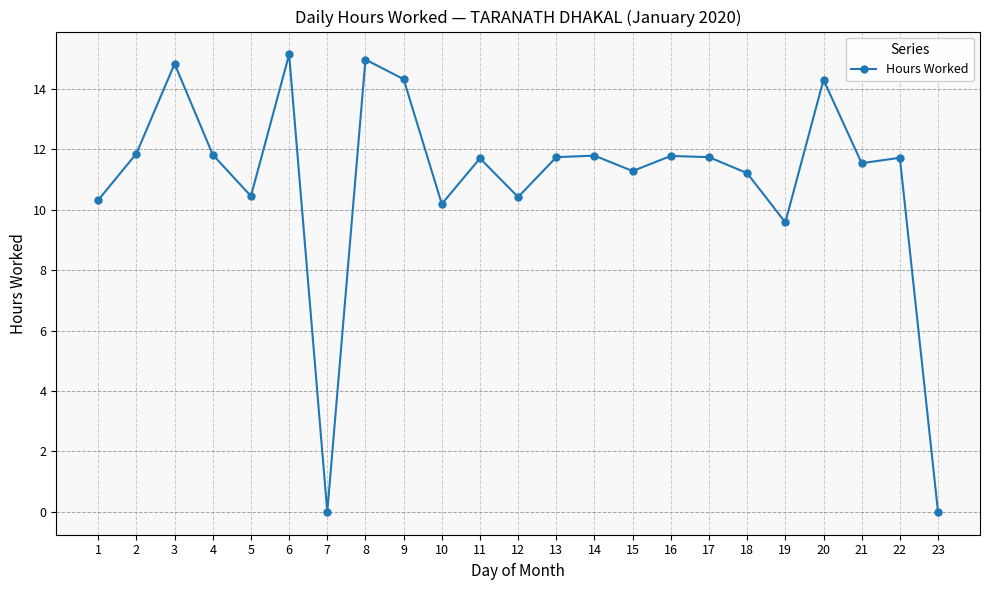

Which has a higher value, 8 or 14?

8